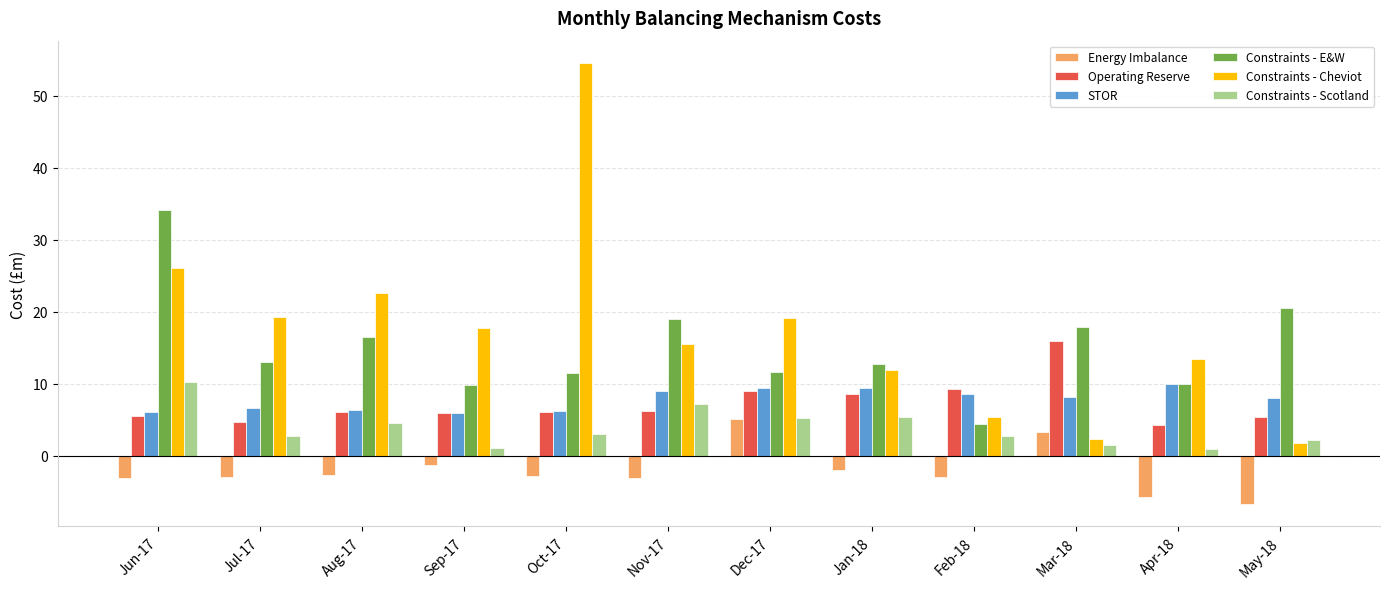

What is the difference between the maximum and minimum values in the STOR series?

3.9